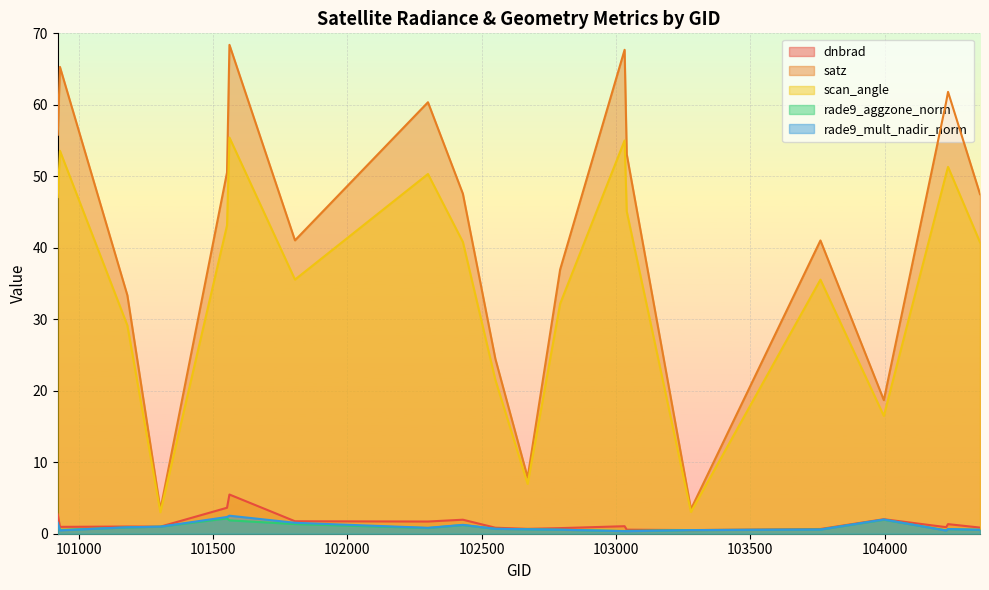

What is the minimum value for satz?

3.4